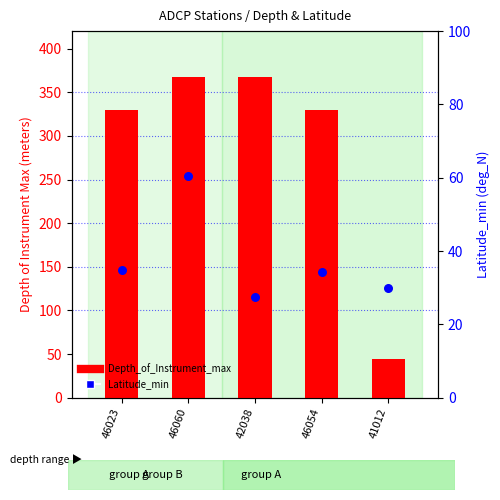

What is the total value across all series at 42038?

395.4